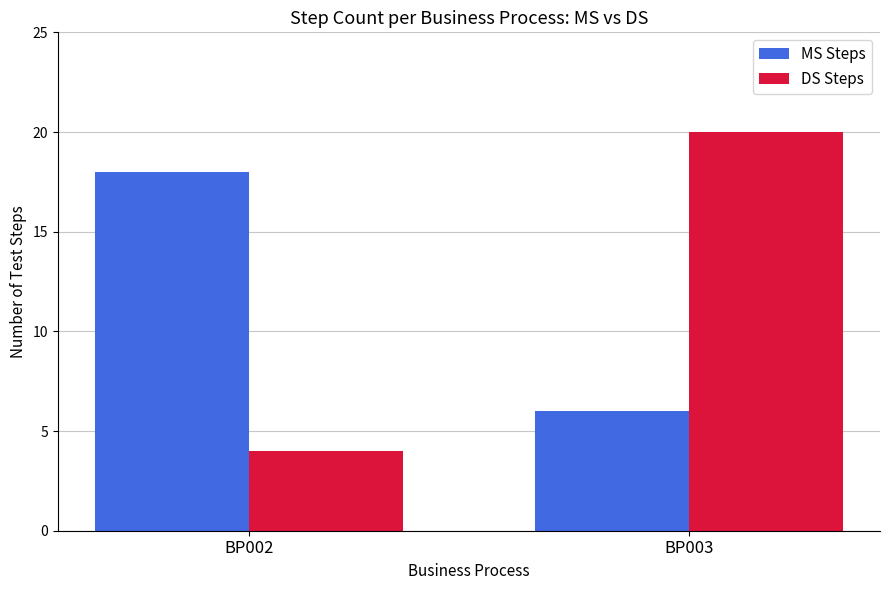

What are all the series names shown in the legend?

MS Steps, DS Steps